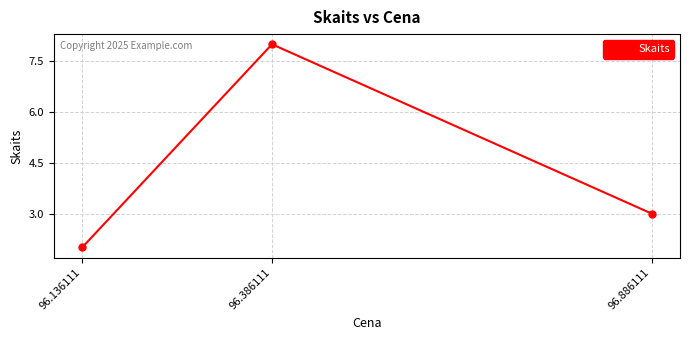

What is the greatest value displayed?

8